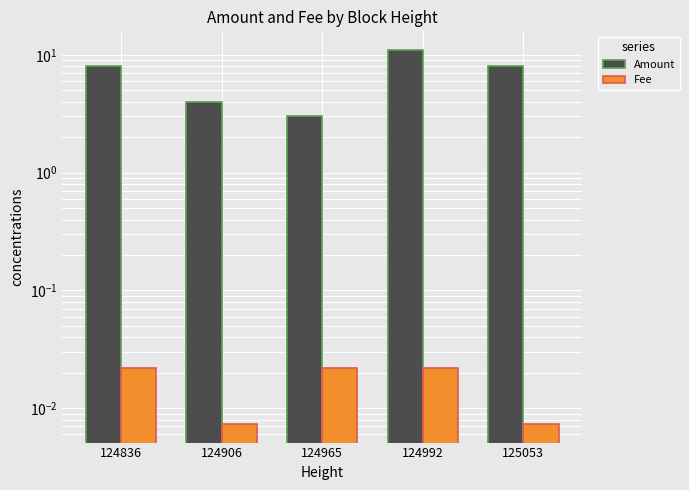

How many series are shown in this chart?

2